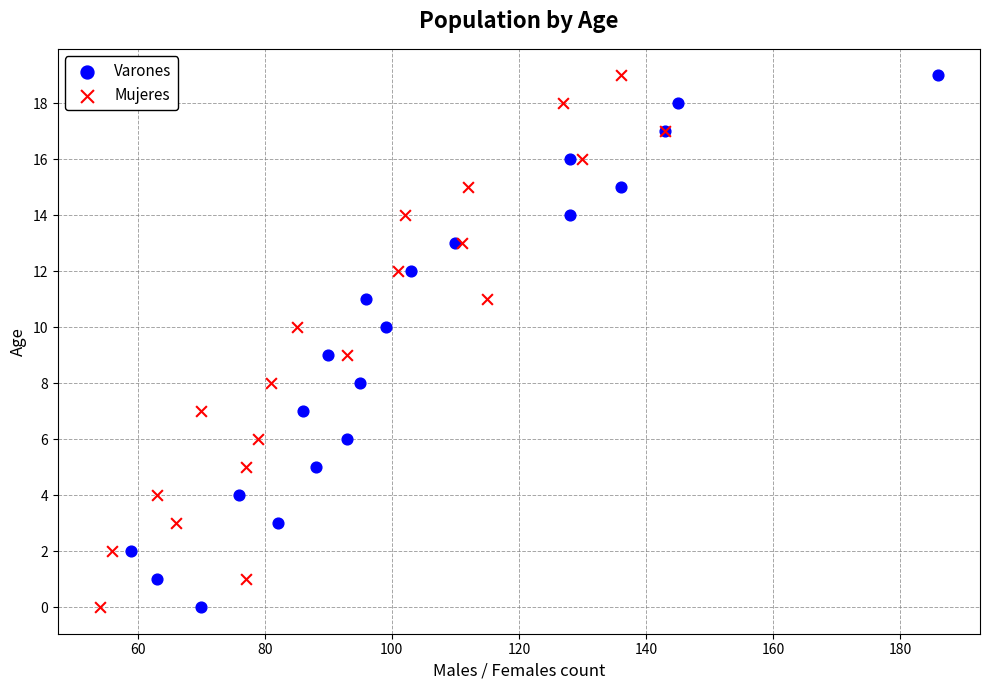

What are all the series names shown in the legend?

Varones, Mujeres